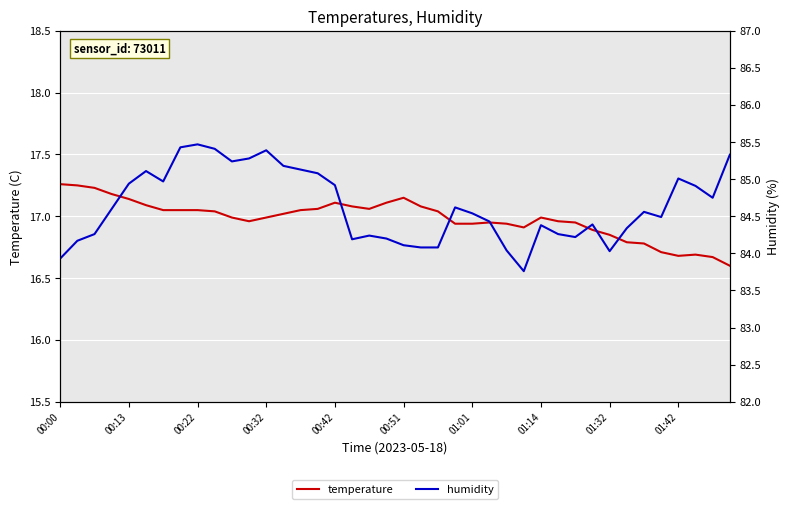

The value of temperature at 31 is 16.9. True or false?

True